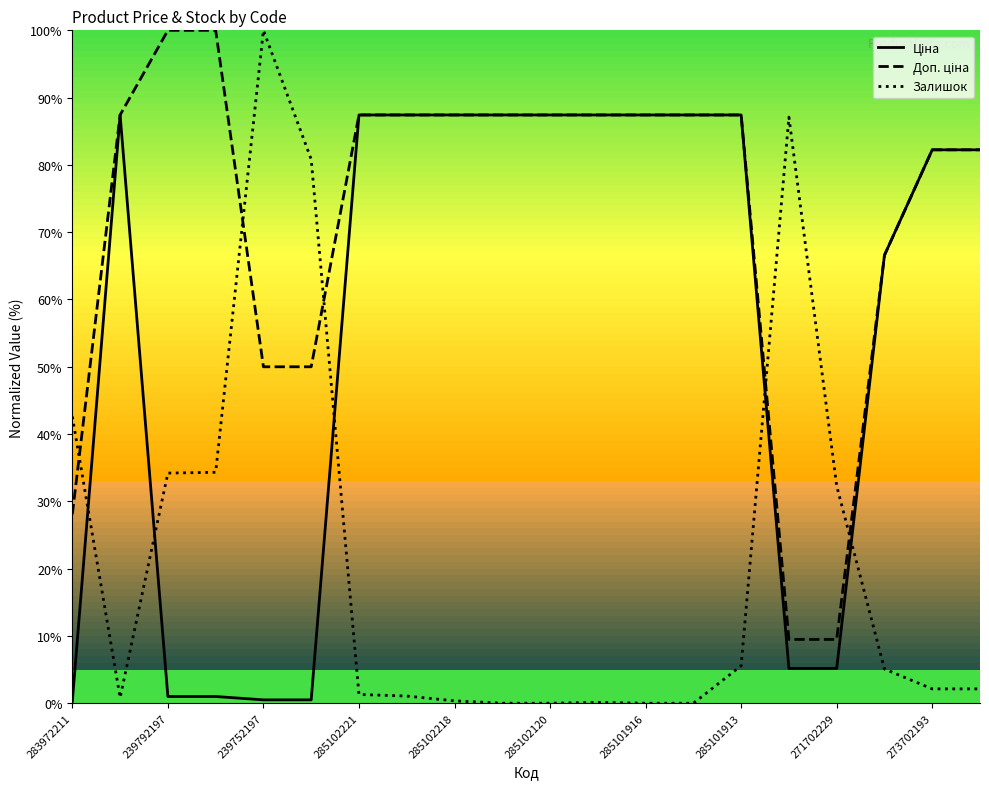

Which series has the largest range (max minus min)?

Залишок